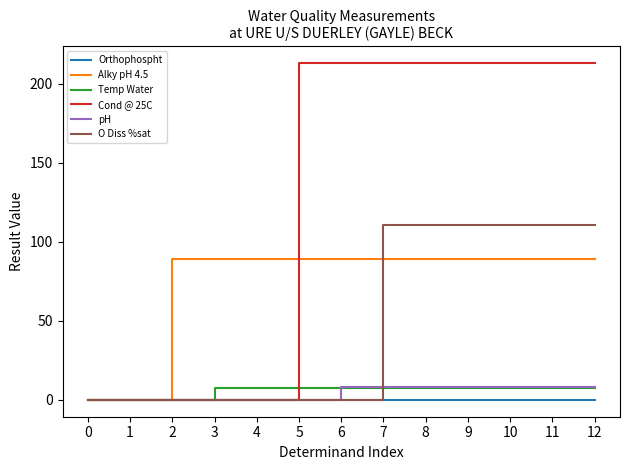

What is the sum of all Cond @ 25C values?

1704.0